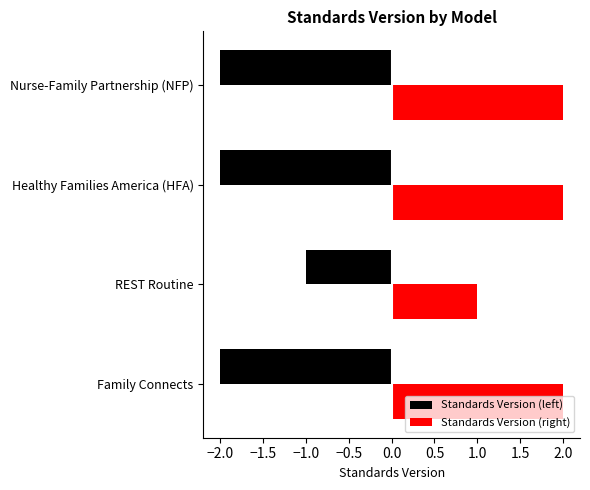

What is the difference between the highest and lowest values at Family Connects?

4